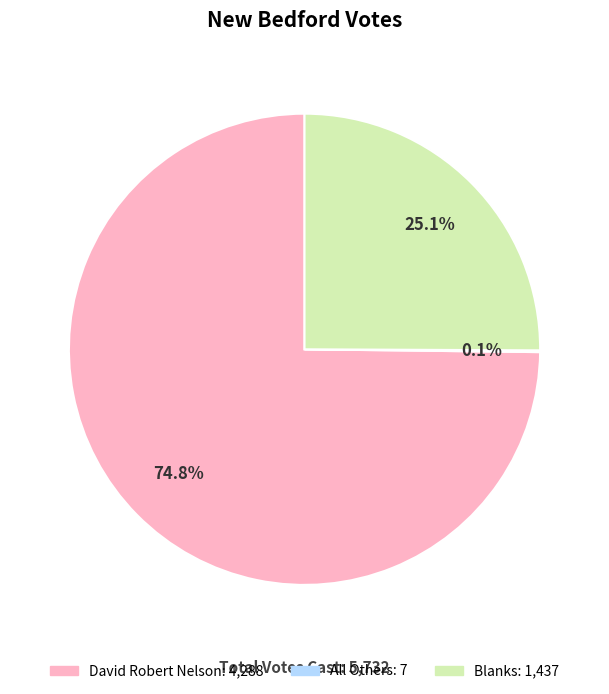

The Blanks slice represents 25% of the pie. True or false?

True